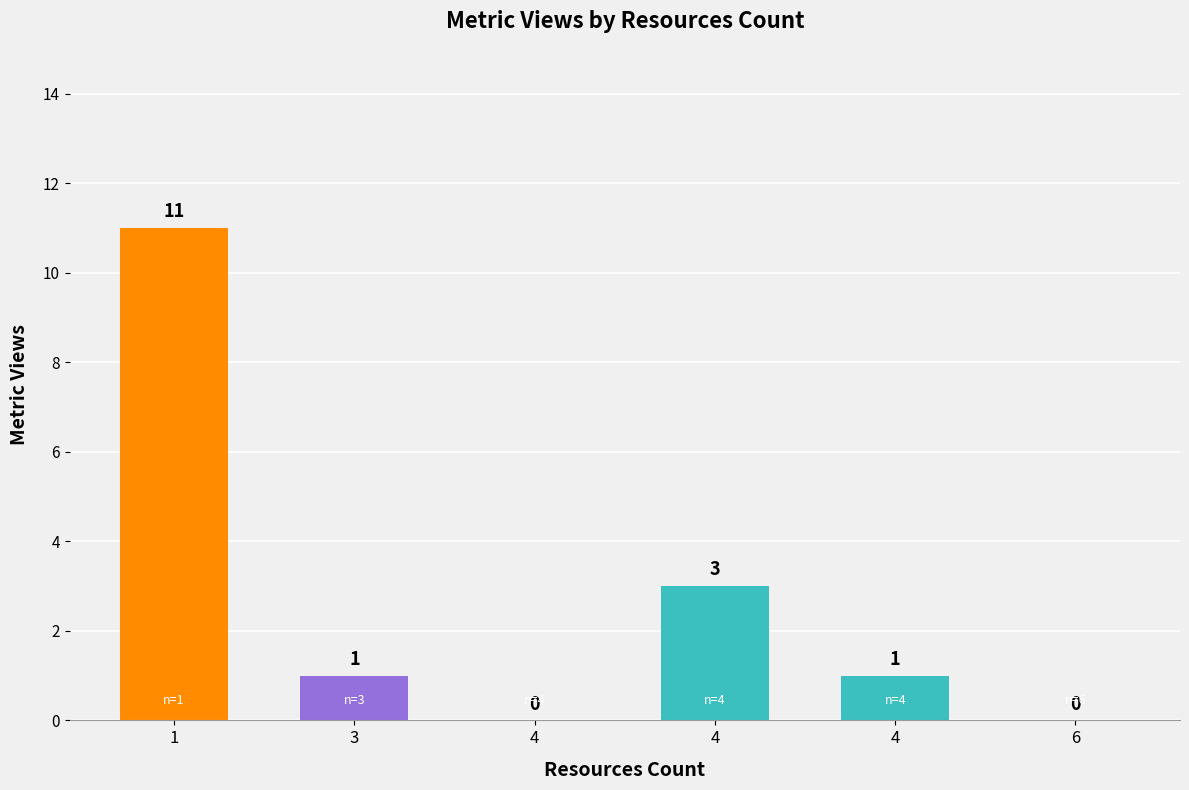

Where does the data first go above 1?

1